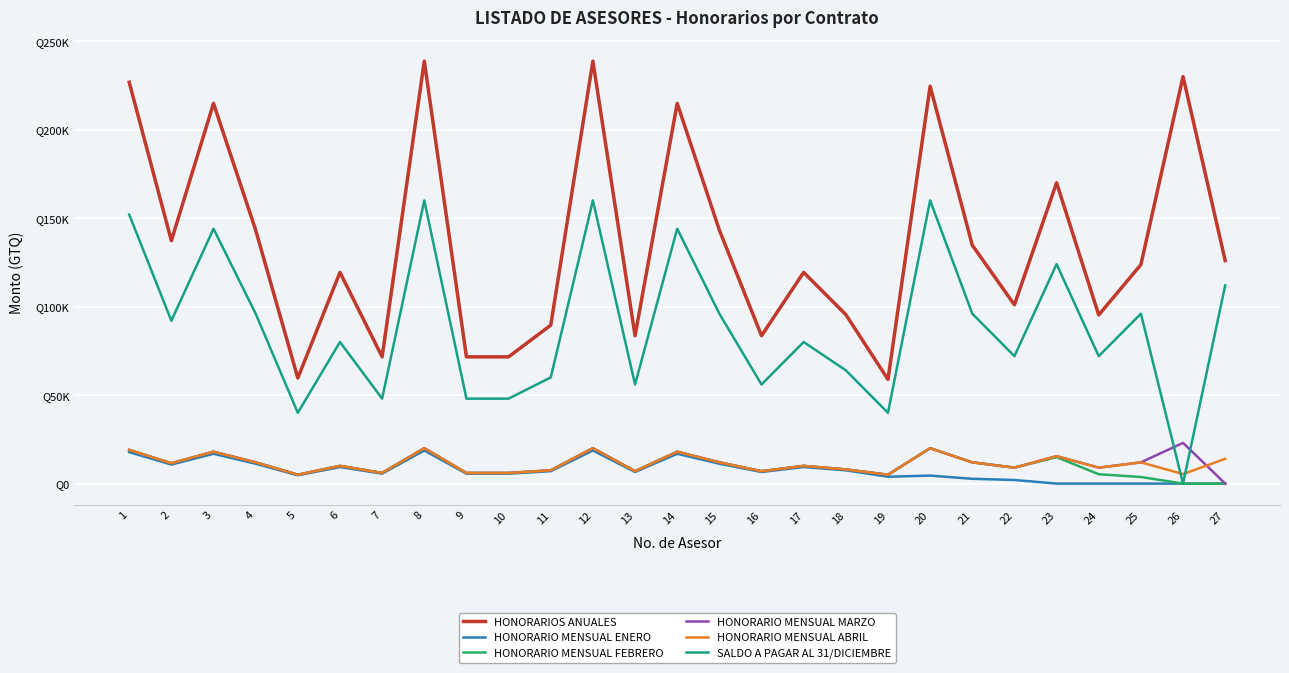

How many interior local peaks does the HONORARIO MENSUAL ENERO series have?

7